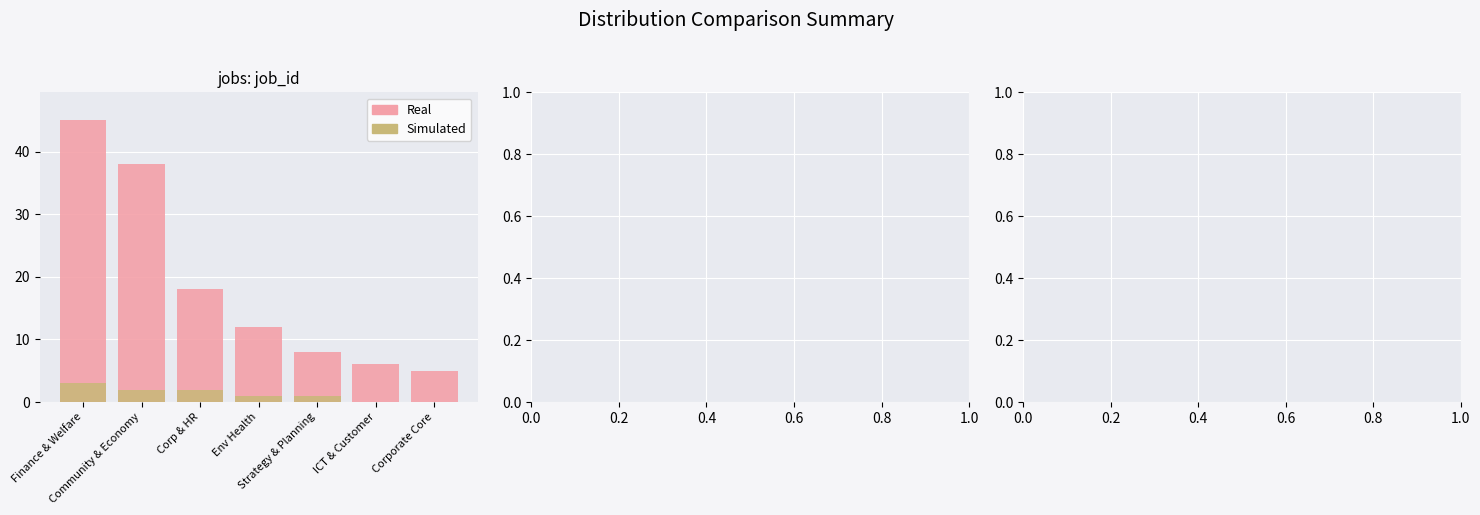

What is the sum of the Real values at Corporate Core and Finance & Welfare?

50